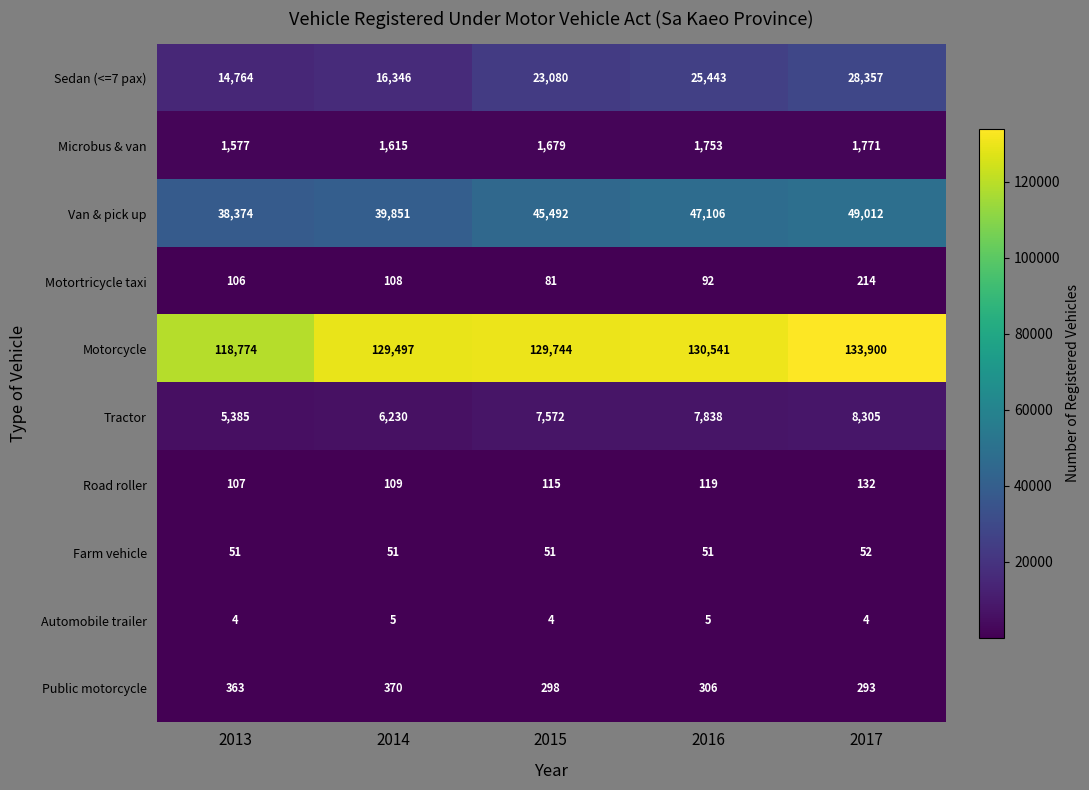

Which series has the largest total across all categories?

Motorcycle